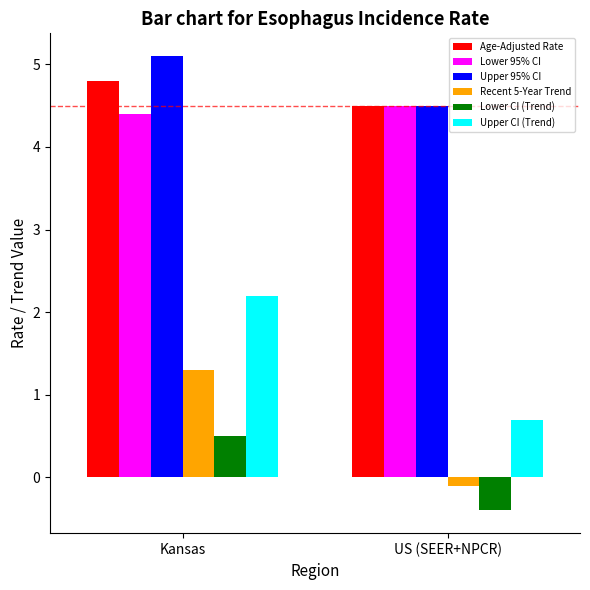

What is the total value across all series at Kansas?

18.3